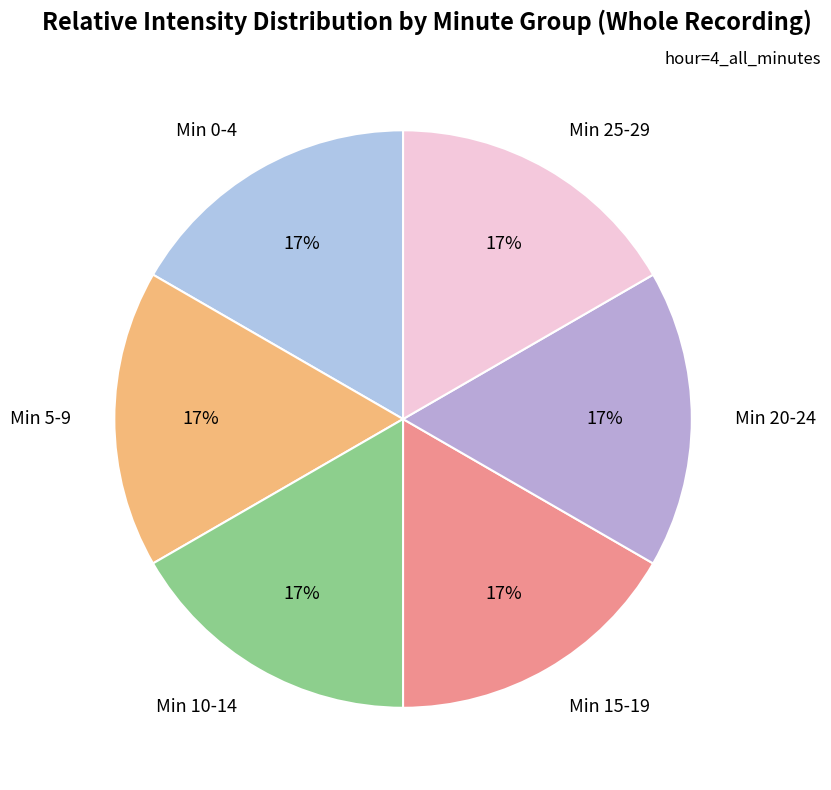

How many slices are in this pie chart?

6